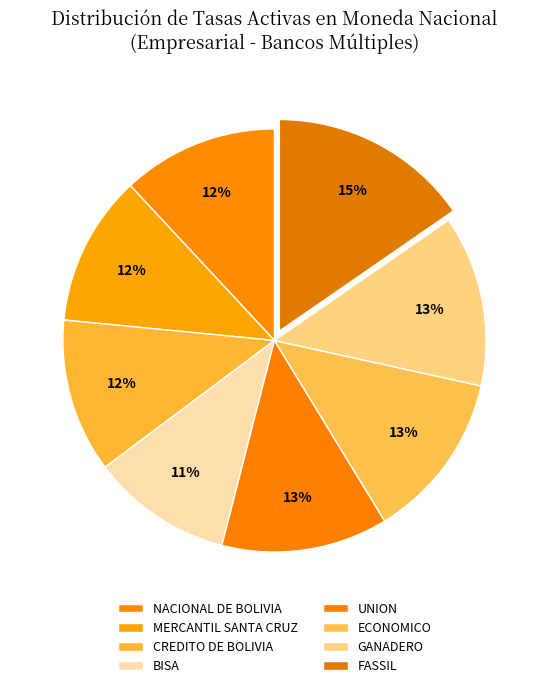

Does any single category account for the majority?

No